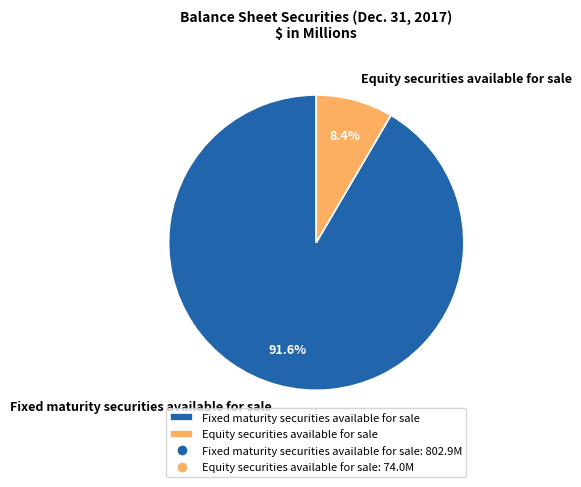

Count the number of slices in the pie.

2